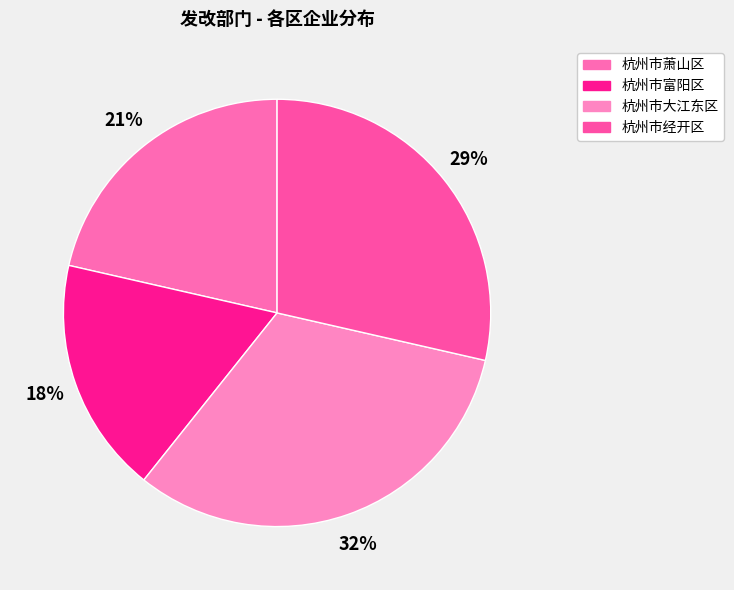

Is there a majority slice in this chart?

No